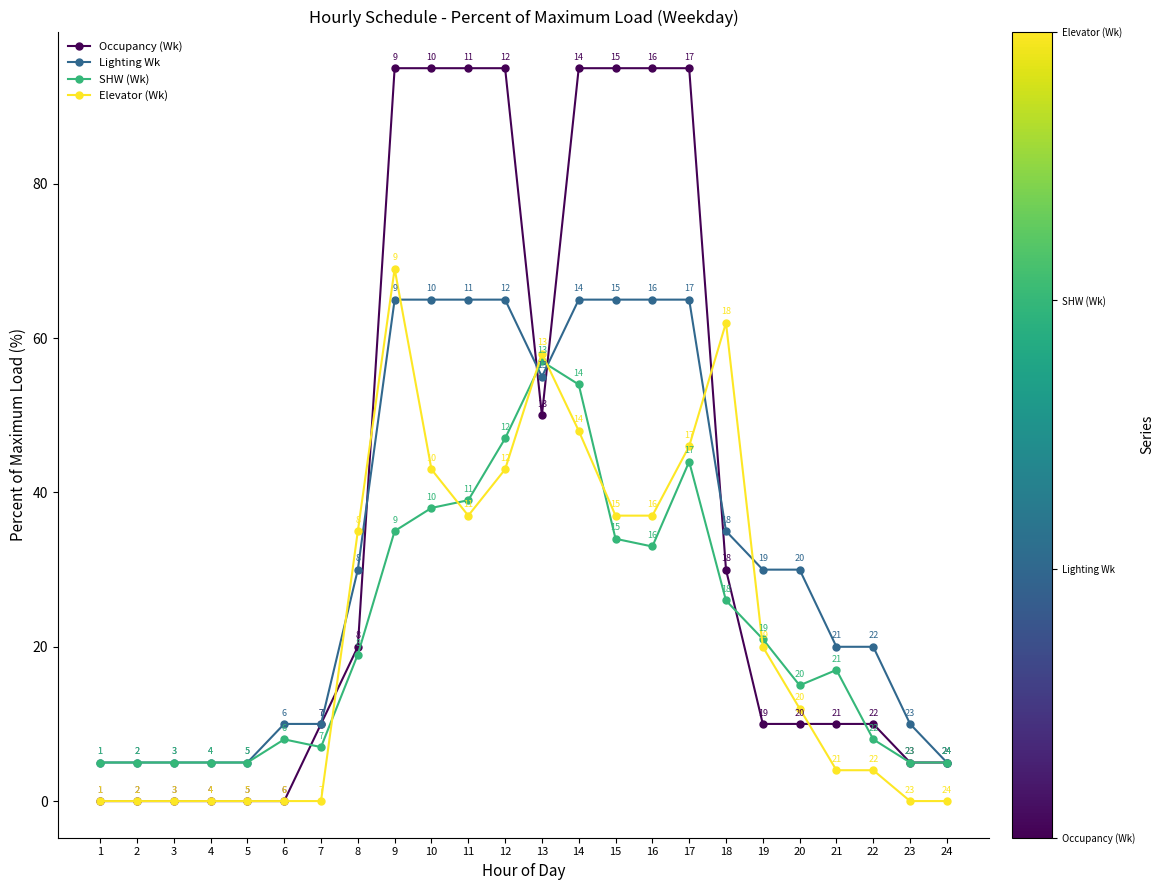

Where is Occupancy (Wk) nearest to the value 47?

13